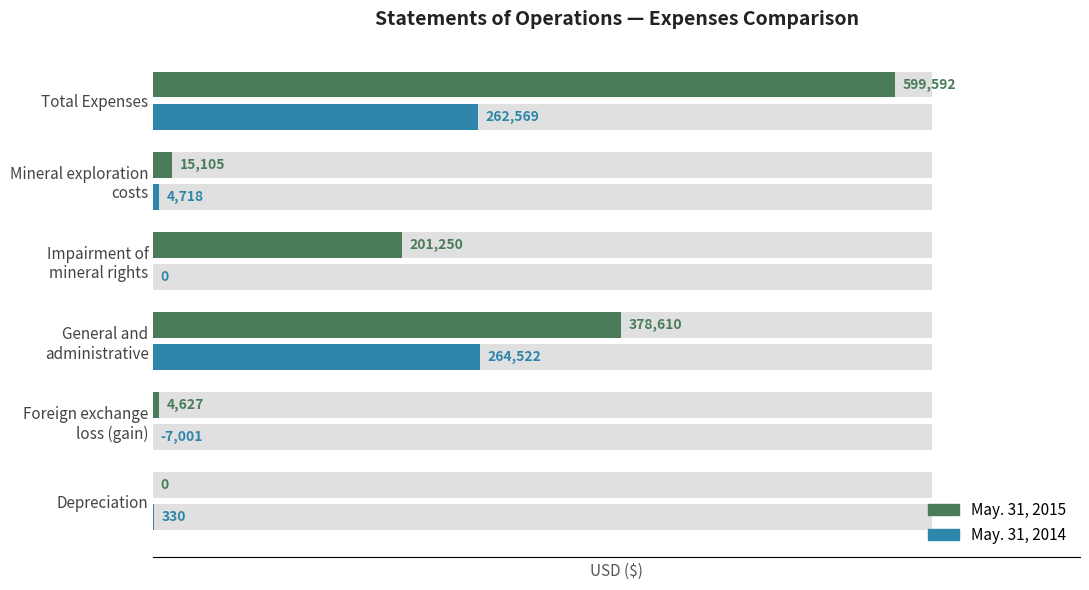

Rank the series by their maximum value, from highest to lowest.

May. 31, 2015, May. 31, 2014